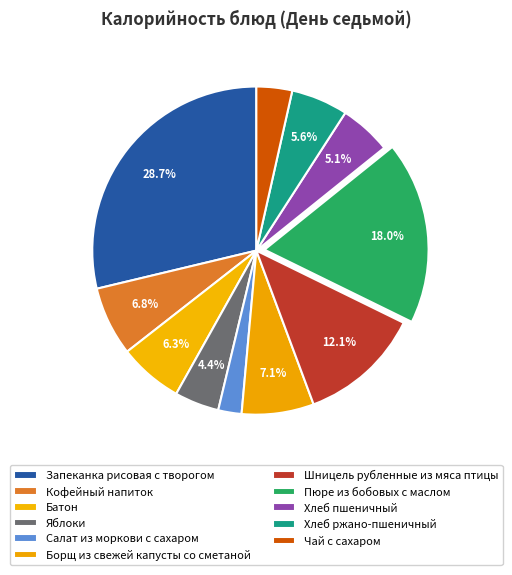

To the nearest percent, what is the difference between the largest and smallest slice percentages?

26%